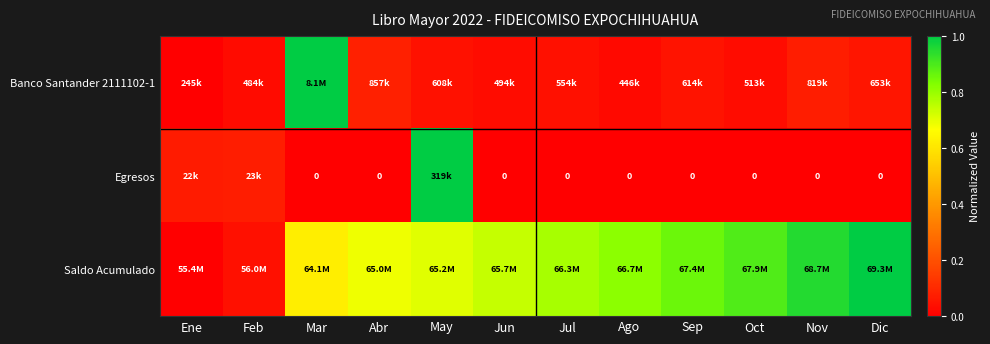

How many positive values does the Egresos series have?

3